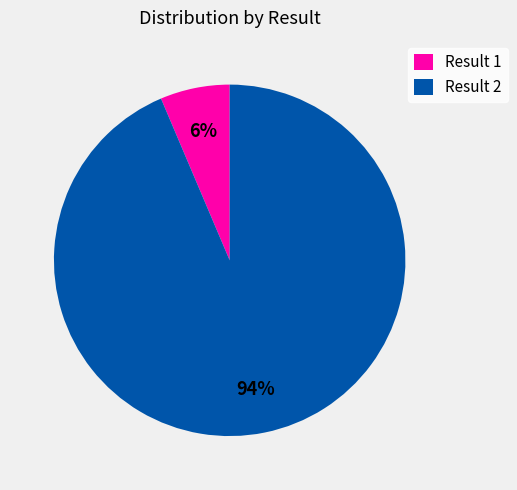

Rank the categories by value from lowest to highest.

Result 1, Result 2